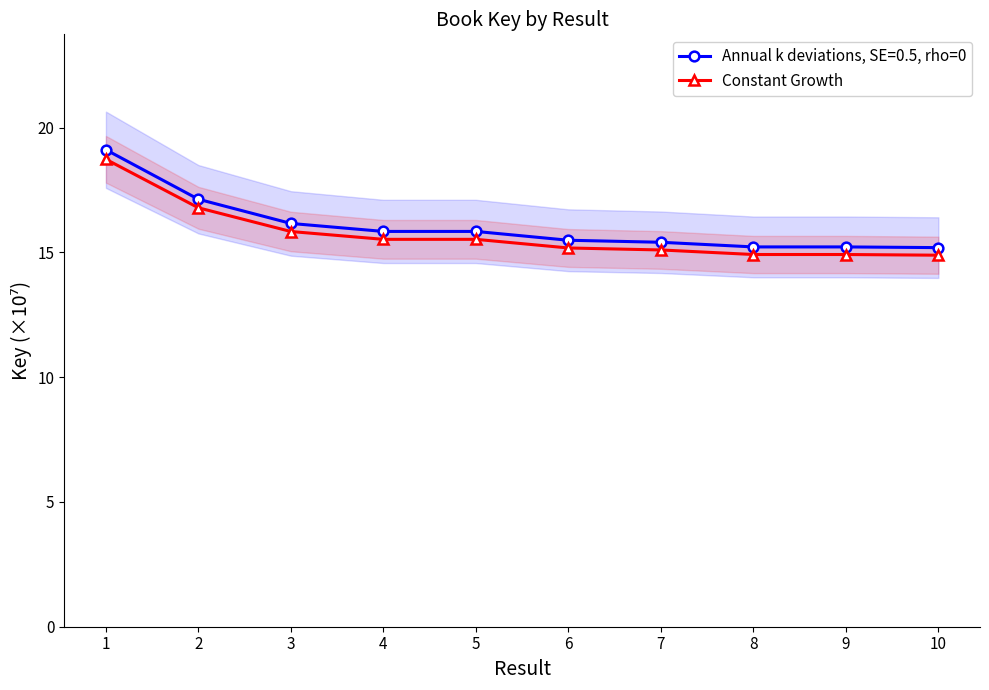

How many interior local valleys (lower than both neighbors) does the data have?

1